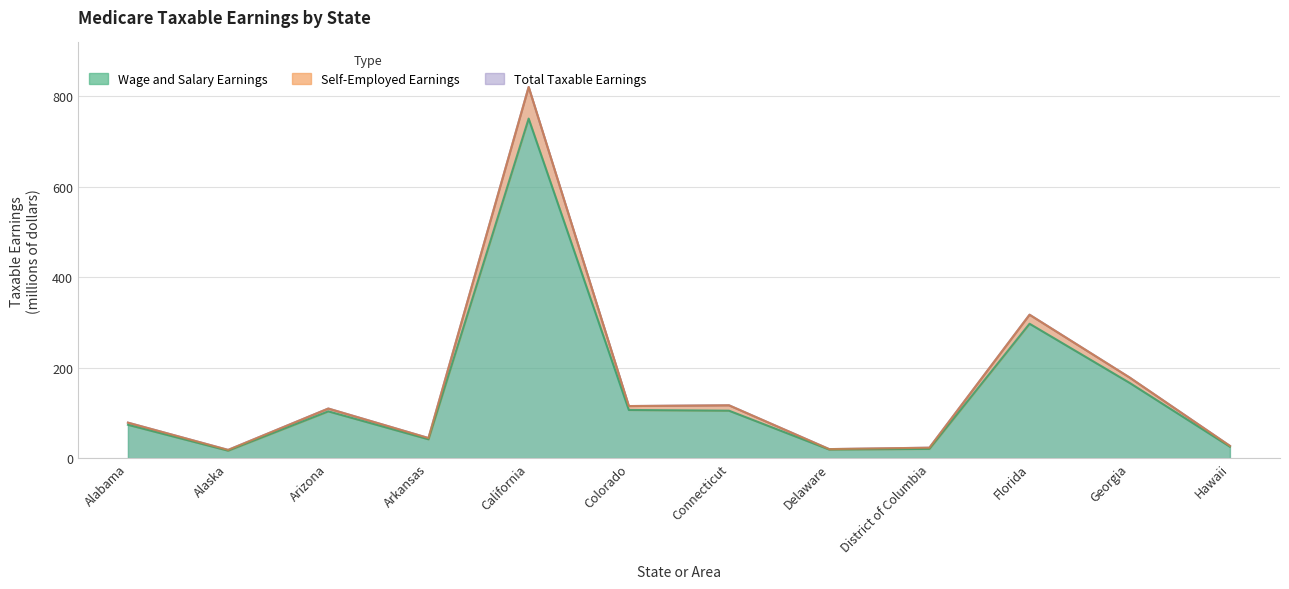

Reading left to right, what are all the values shown in this chart?

Total Taxable Earnings: Alabama=78.5	Alaska=18.2	Arizona=109.7	Arkansas=44.5	California=820.4	Colorado=115.2	Connecticut=116.8	Delaware=20.0	District of Columbia=23.1	Florida=317.1	Georgia=178.1	Hawaii=27.2
Wage and Salary Earnings: Alabama=73.8	Alaska=16.6	Arizona=103.5	Arkansas=41.8	California=750.6	Colorado=106.6	Connecticut=104.9	Delaware=19.1	District of Columbia=20.5	Florida=297.1	Georgia=166.3	Hawaii=25.3
Self-Employed Earnings: Alabama=78.5	Alaska=18.2	Arizona=109.7	Arkansas=44.5	California=820.4	Colorado=115.2	Connecticut=116.8	Delaware=20.0	District of Columbia=23.1	Florida=317.1	Georgia=178.1	Hawaii=27.2